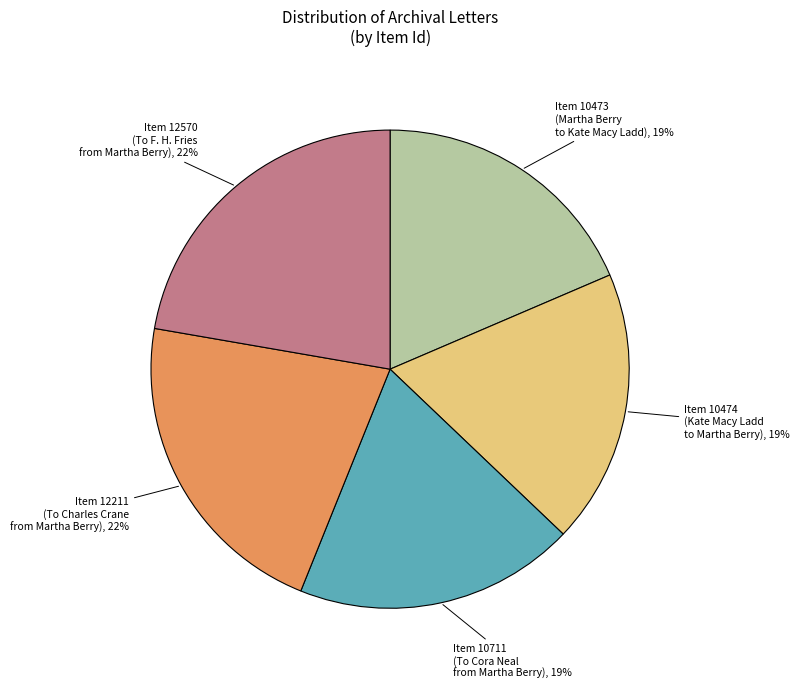

How many segments does this pie chart have?

5